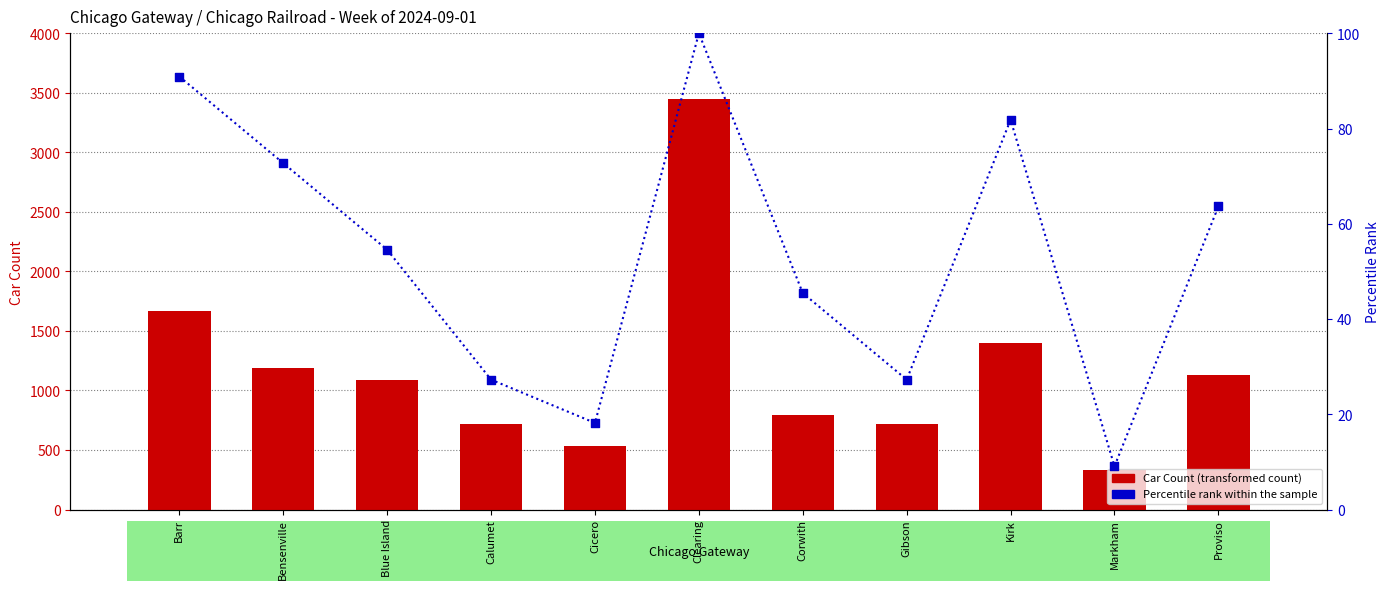

At how many categories does at least one series exceed 3389?

1